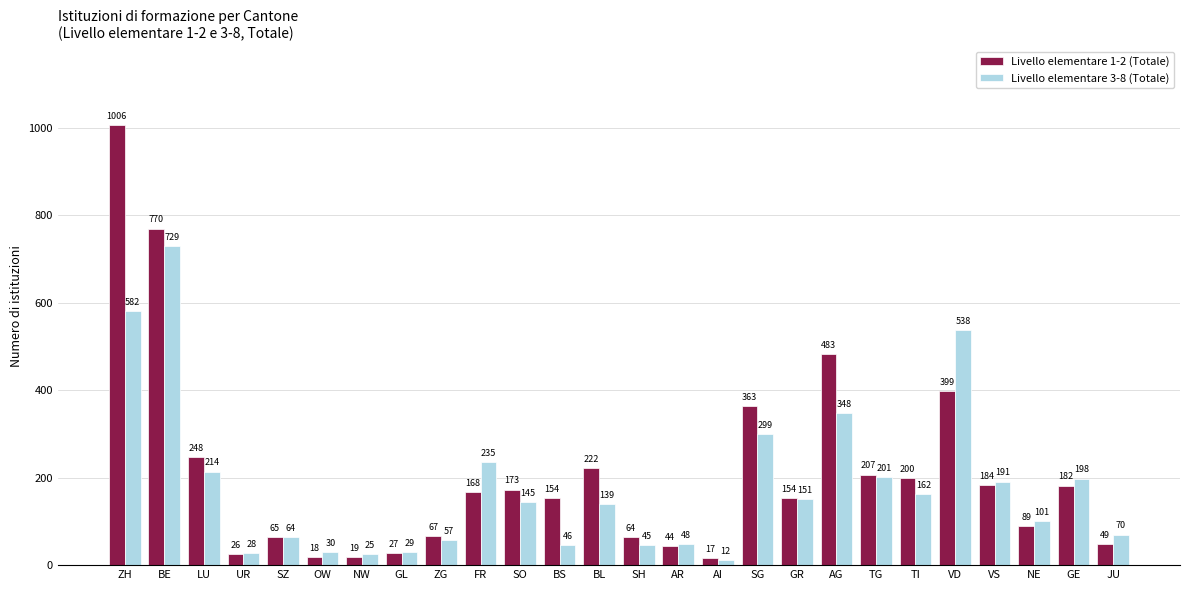

What is the maximum value for Livello elementare 3-8 (Totale)?

729